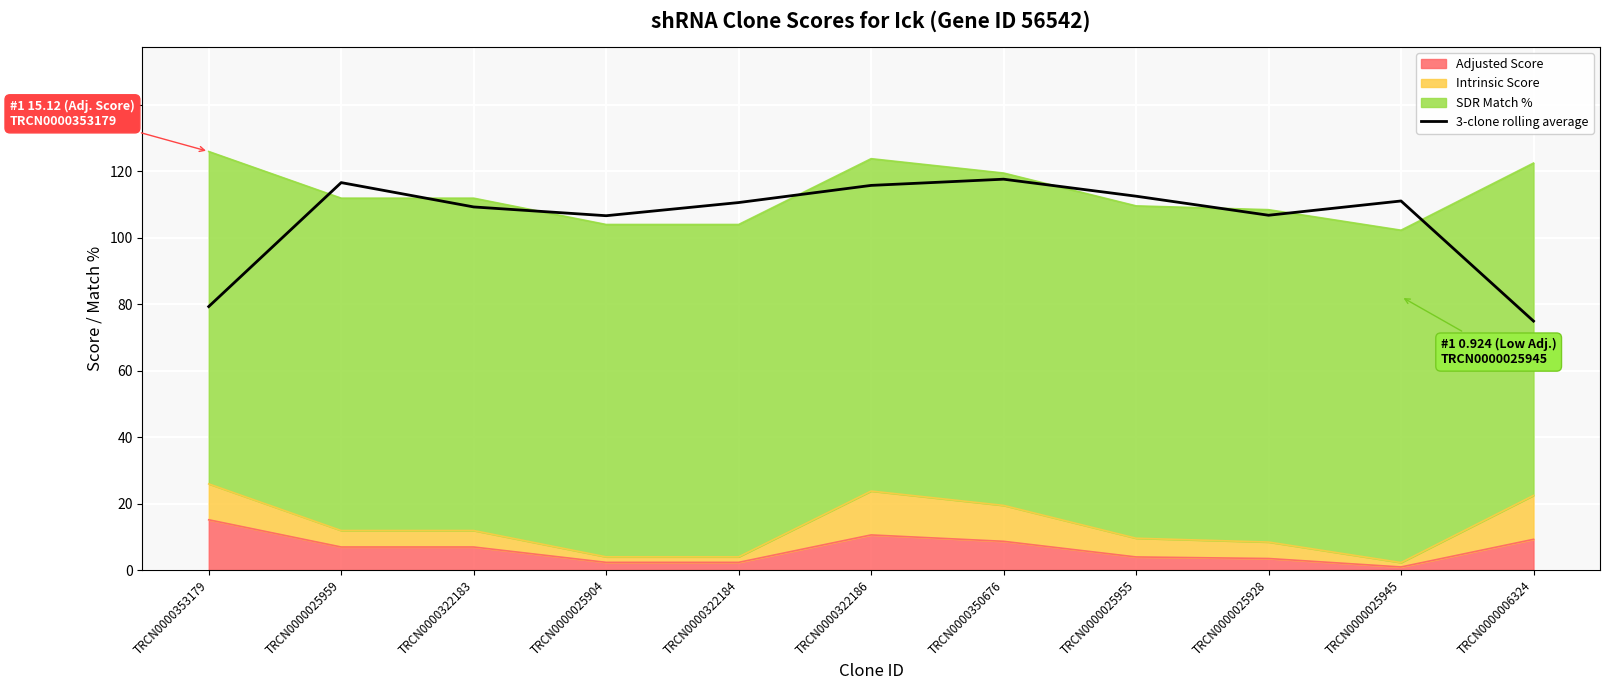

Read the value at TRCN0000025904.

106.6